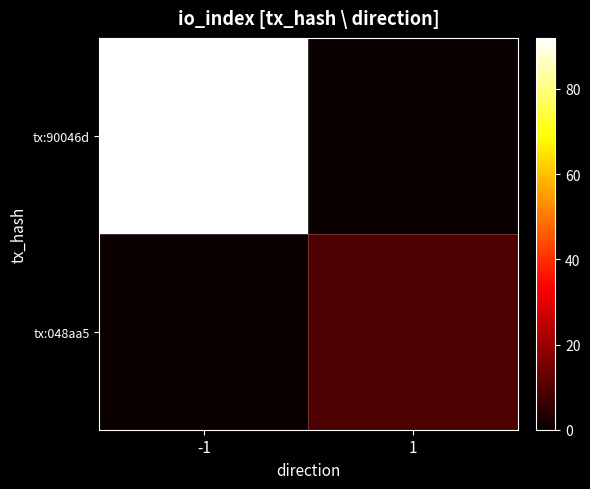

At 1, list the series in order from smallest to largest.

tx:90046d, tx:048aa5